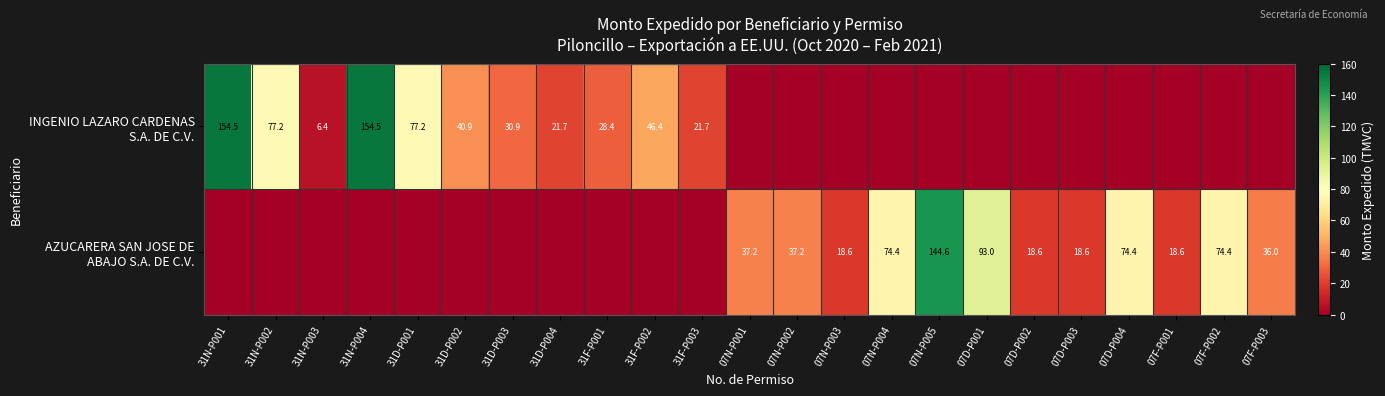

Which has a higher value, 07N-P003 or 31N-P004?

31N-P004